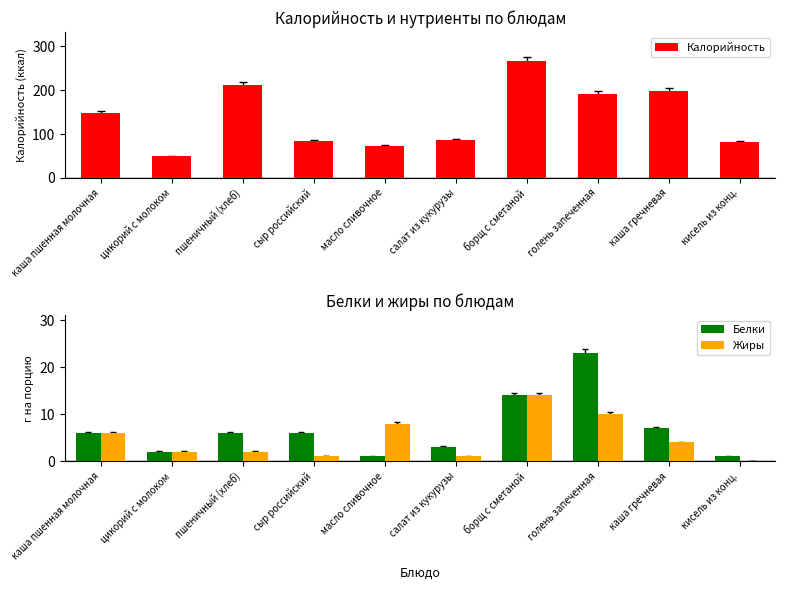

What is the label of the 8th bar from the right?

пшеничный (хлеб)